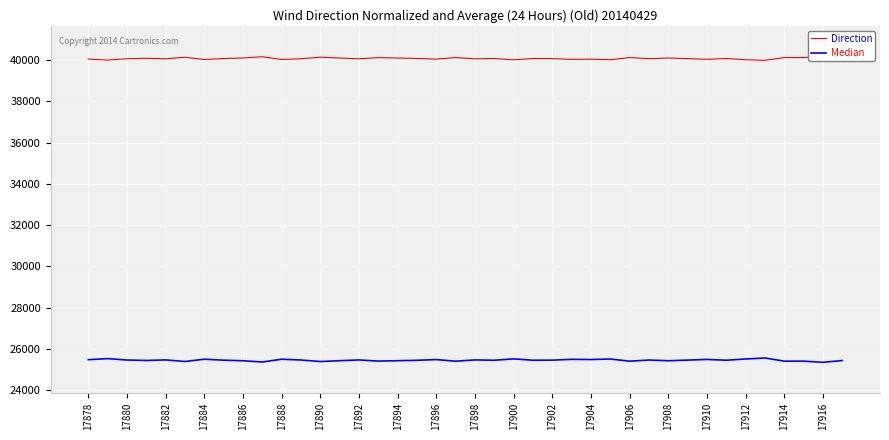

How many interior local peaks does the Median series have?

13